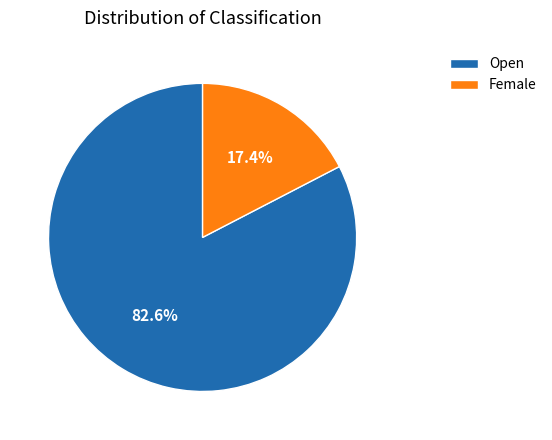

What percentage is the Female slice, to the nearest percent?

17%